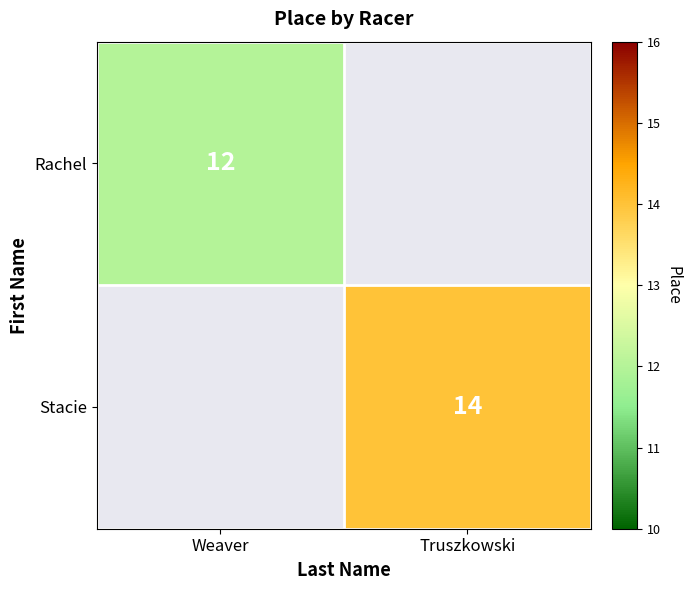

The Rachel series shows 12 at Weaver. True or false?

True